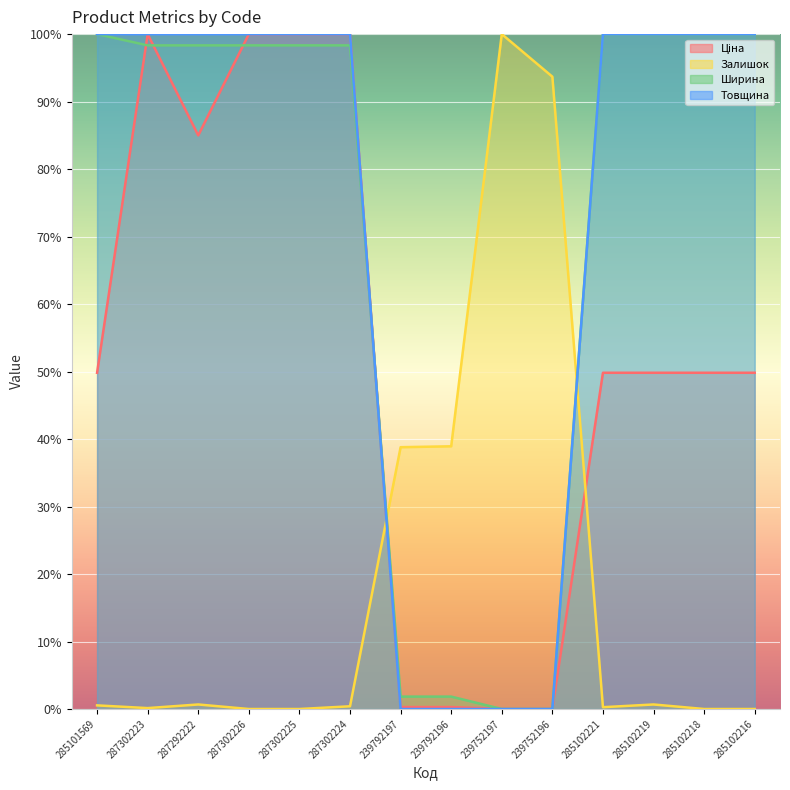

How many lines are shown in the chart?

4